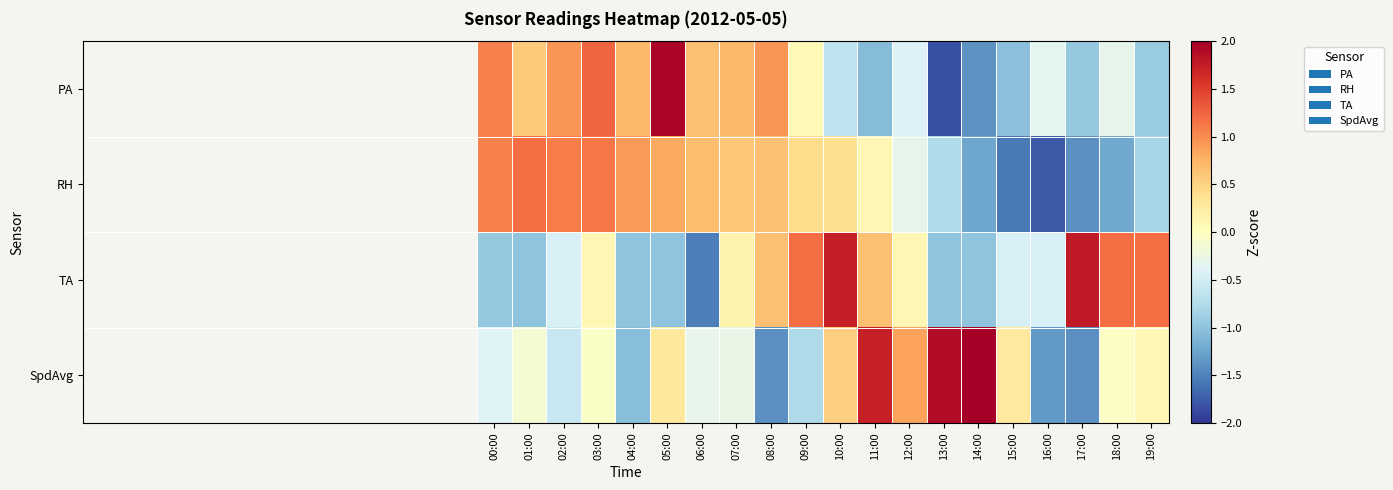

At 09:00, list the series in order from smallest to largest.

SpdAvg, PA, RH, TA